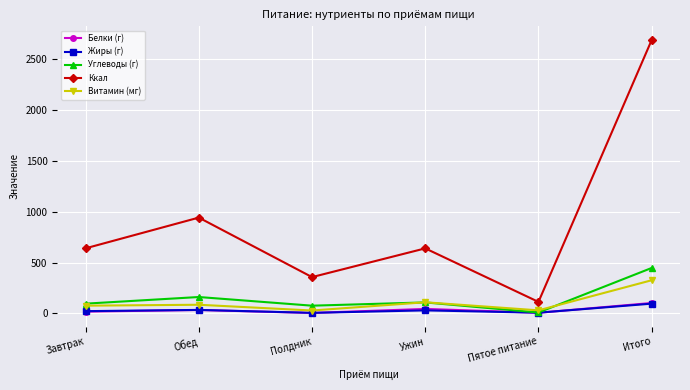

The value of Ккал at Обед is 646.2. True or false?

False